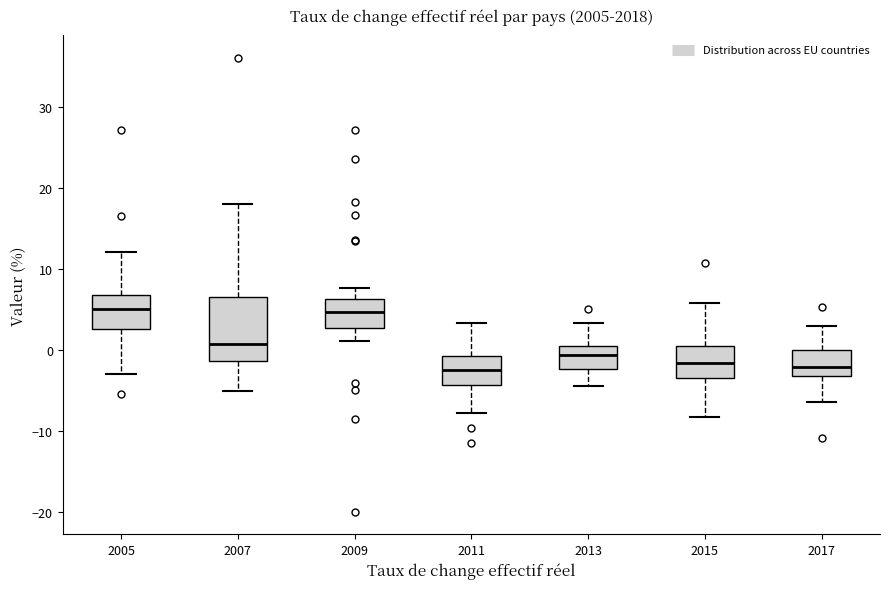

Reading left to right, read every box against the y-axis: the position of its median line, the range the box covers, and the ends of its whiskers. The values are not printed on the chart, so give them approximately, as read against the axis.

2005: median 5, box 3 to 7, whiskers -3 to 12
2007: median 1, box -1 to 7, whiskers -5 to 18
2009: median 5, box 3 to 6, whiskers 1 to 8
2011: median -2, box -4 to -1, whiskers -8 to 3
2013: median -1, box -2 to 1, whiskers -4 to 3
2015: median -2, box -3 to 1, whiskers -8 to 6
2017: median -2, box -3 to 0, whiskers -6 to 3